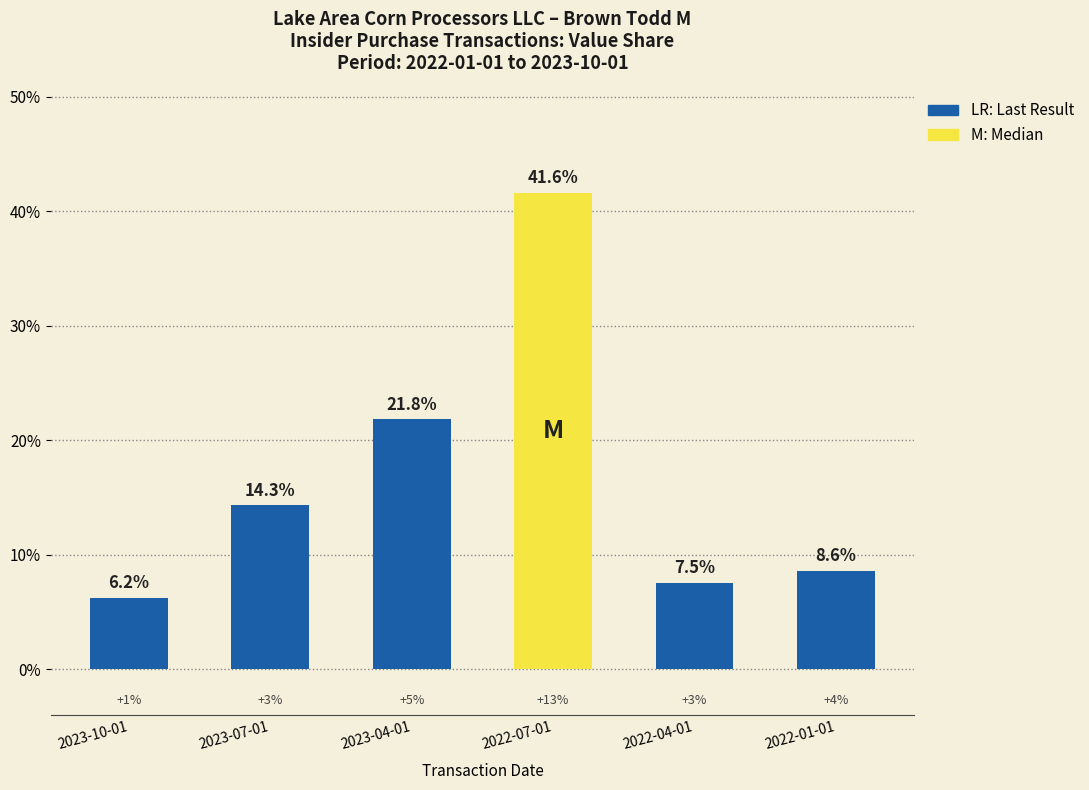

List the labels in order of value, smallest first.

2023-10-01, 2022-04-01, 2022-01-01, 2023-07-01, 2023-04-01, 2022-07-01